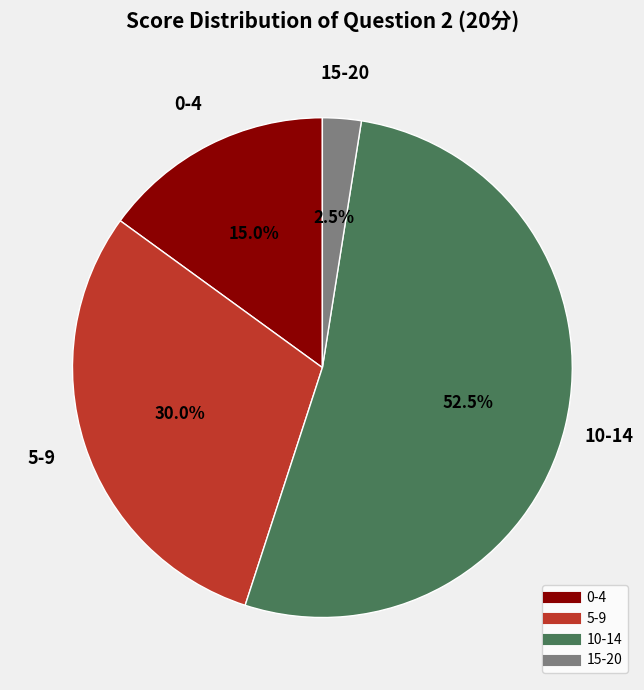

Approximately how many times larger is the value at 0-4 compared to 15-20?

6.0